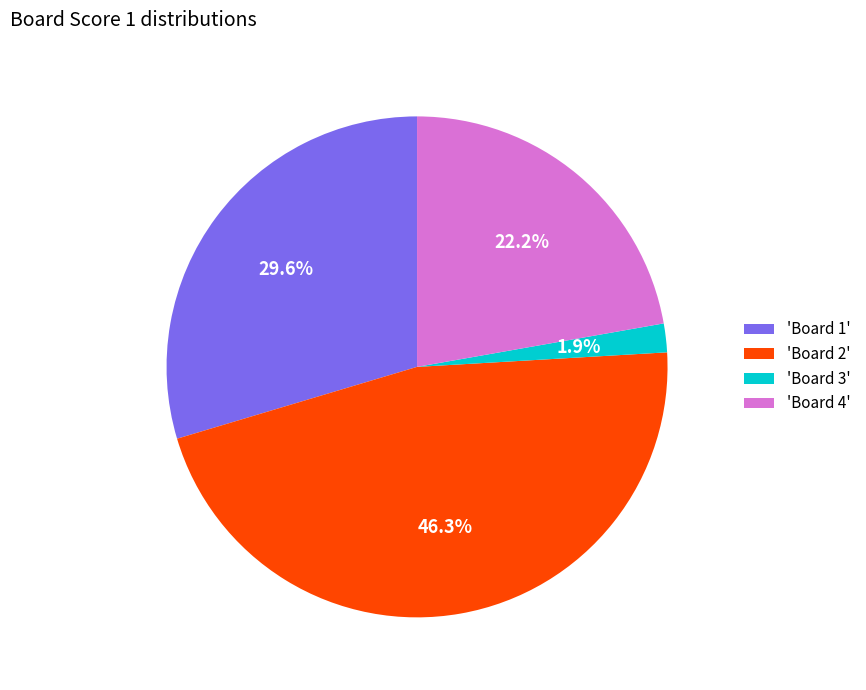

Rank the categories by value from lowest to highest.

'Board 3', 'Board 4', 'Board 1', 'Board 2'